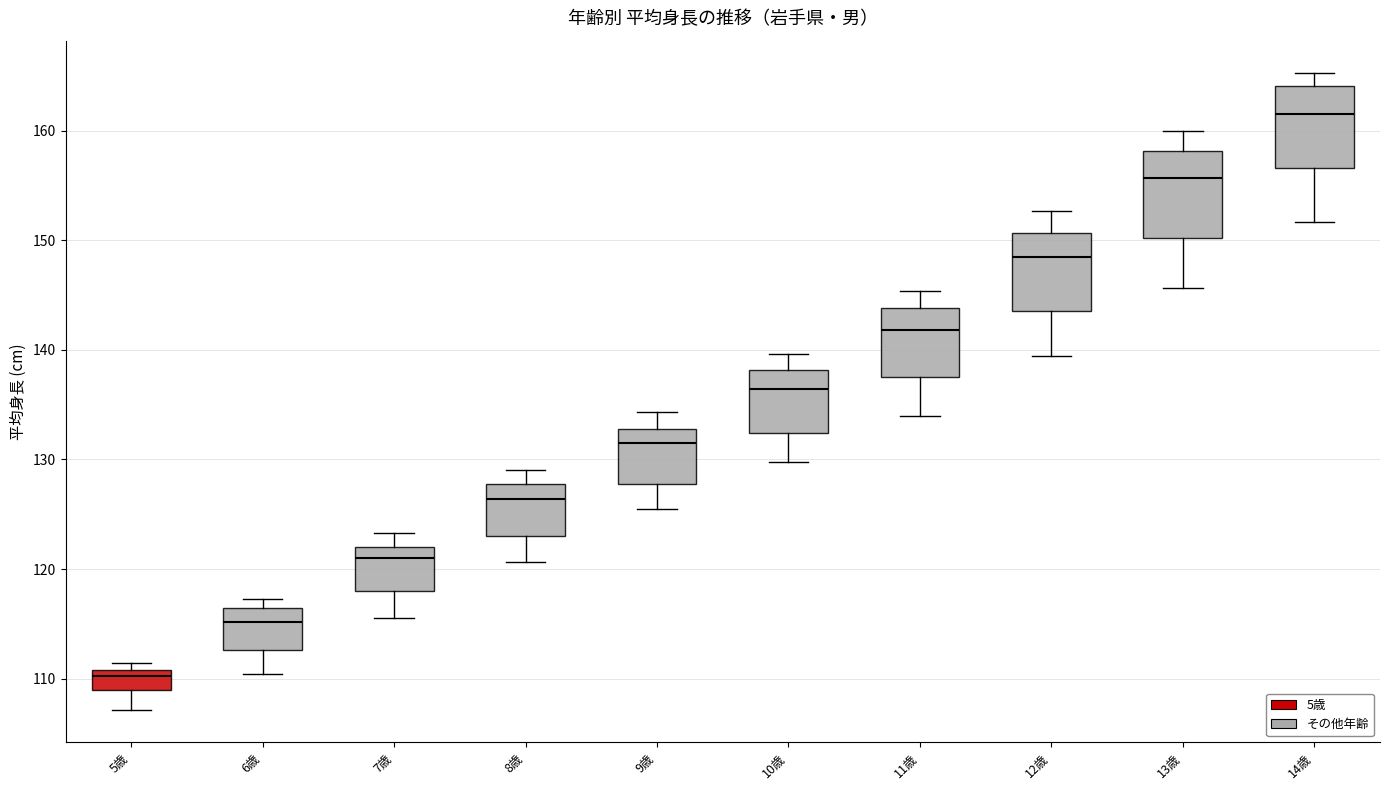

Reading left to right, read every box against the y-axis: the position of its median line, the range the box covers, and the ends of its whiskers. The values are not printed on the chart, so give them approximately, as read against the axis.

5歳: median 110, box 109 to 111, whiskers 107 to 111 (just above the box's upper edge)
6歳: median 115, box 113 to 116, whiskers 110 to 117
7歳: median 121, box 118 to 122, whiskers 116 to 123
8歳: median 126, box 123 to 128, whiskers 121 to 129
9歳: median 132, box 128 to 133, whiskers 126 to 134
10歳: median 136, box 132 to 138, whiskers 130 to 140
11歳: median 142, box 138 to 144, whiskers 134 to 145
12歳: median 149, box 144 to 151, whiskers 139 to 153
13歳: median 156, box 150 to 158, whiskers 146 to 160
14歳: median 162, box 157 to 164, whiskers 152 to 165